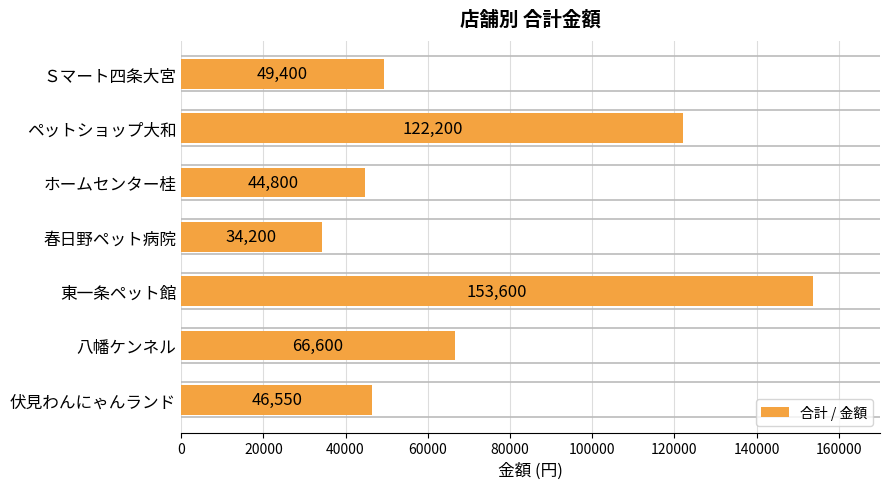

Which has a higher value, ホームセンター桂 or ペットショップ大和?

ペットショップ大和